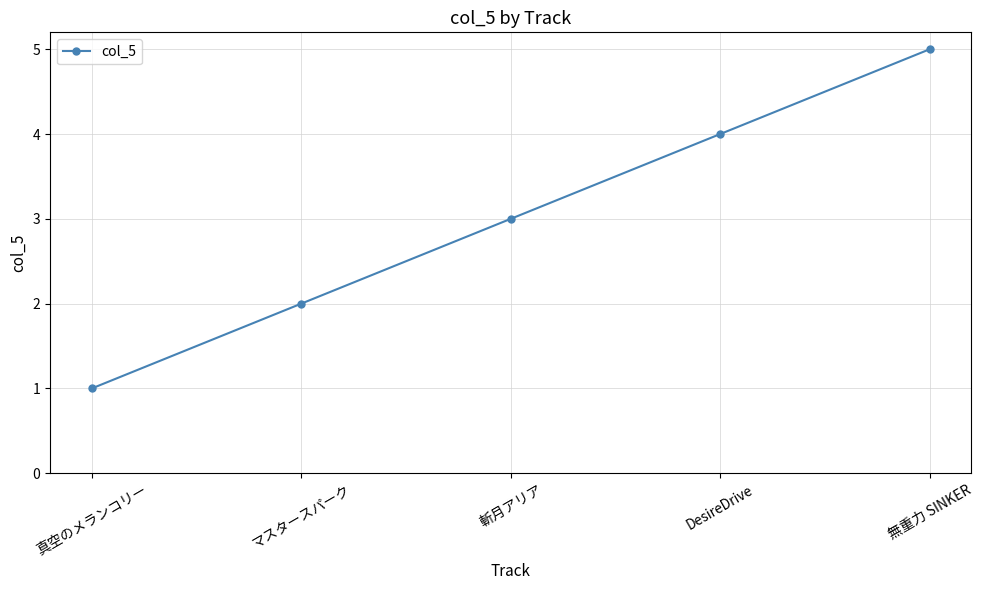

What is the greatest value displayed?

5